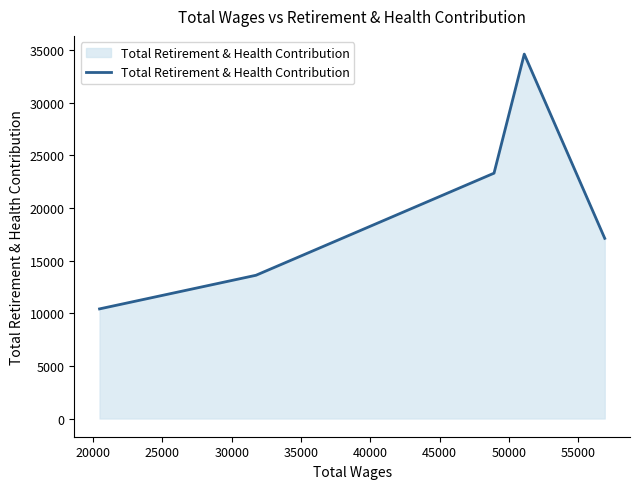

True or false: the data has more than 2 interior local peaks.

False